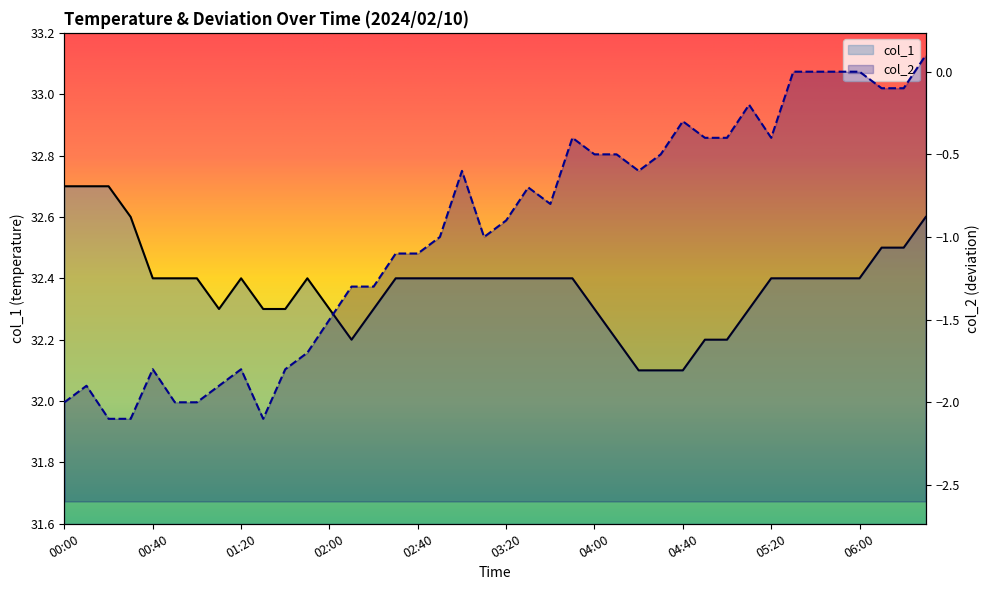

What is the average value?

32.4